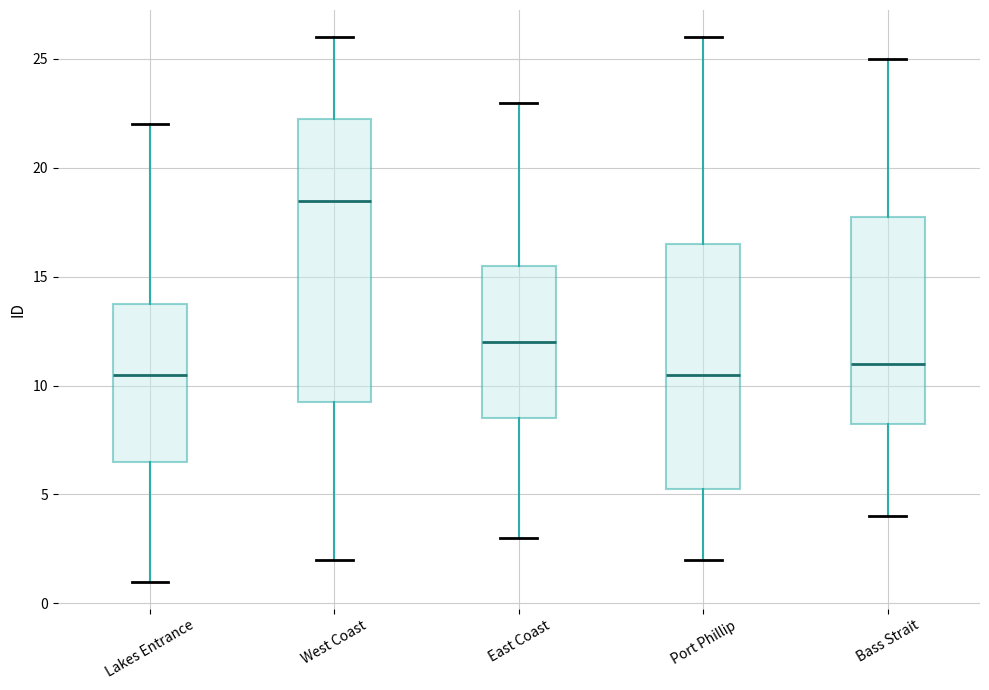

Where does the lower whisker of the box for East Coast end on the y-axis? The values are not printed on the chart, so give them approximately, as read against the axis.

3.0